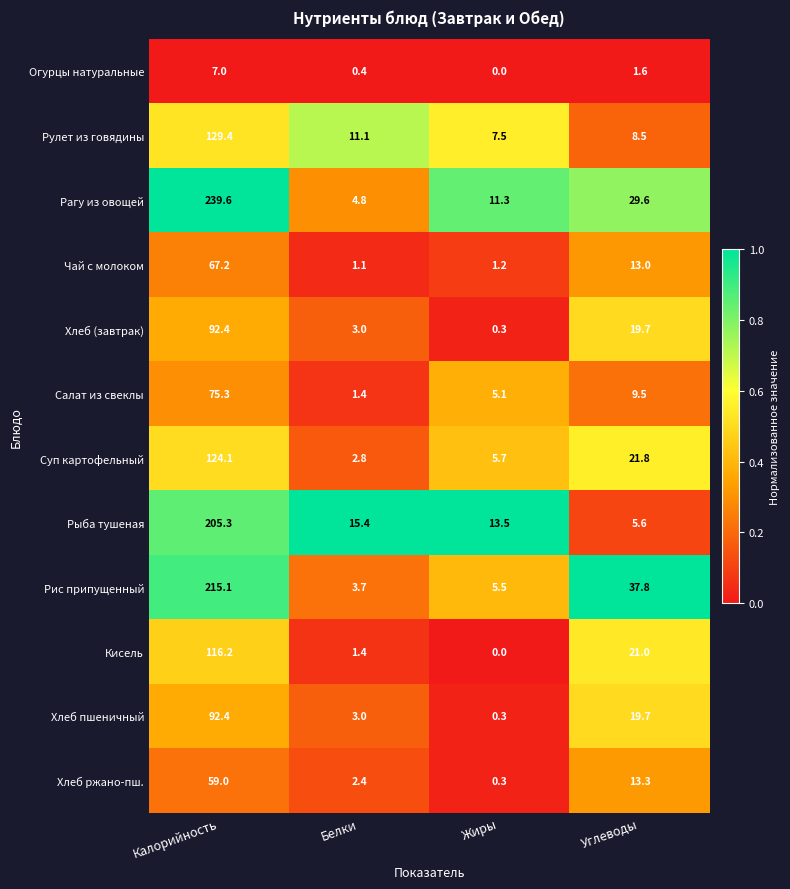

Which label corresponds to the smallest value in the chart?

Жиры